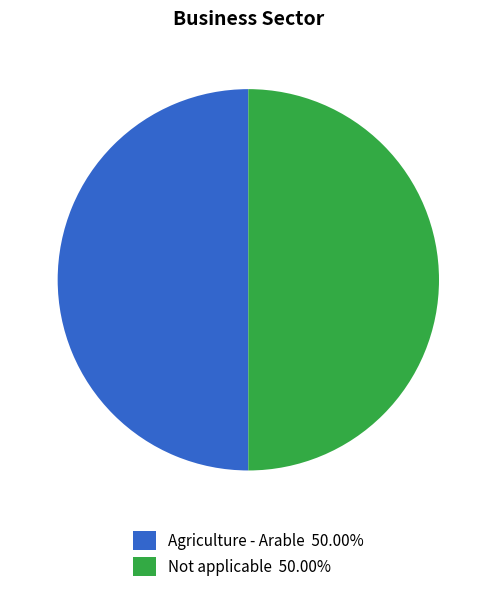

Combined, do Not applicable 50.00% and Agriculture - Arable 50.00% account for over 50%?

Yes